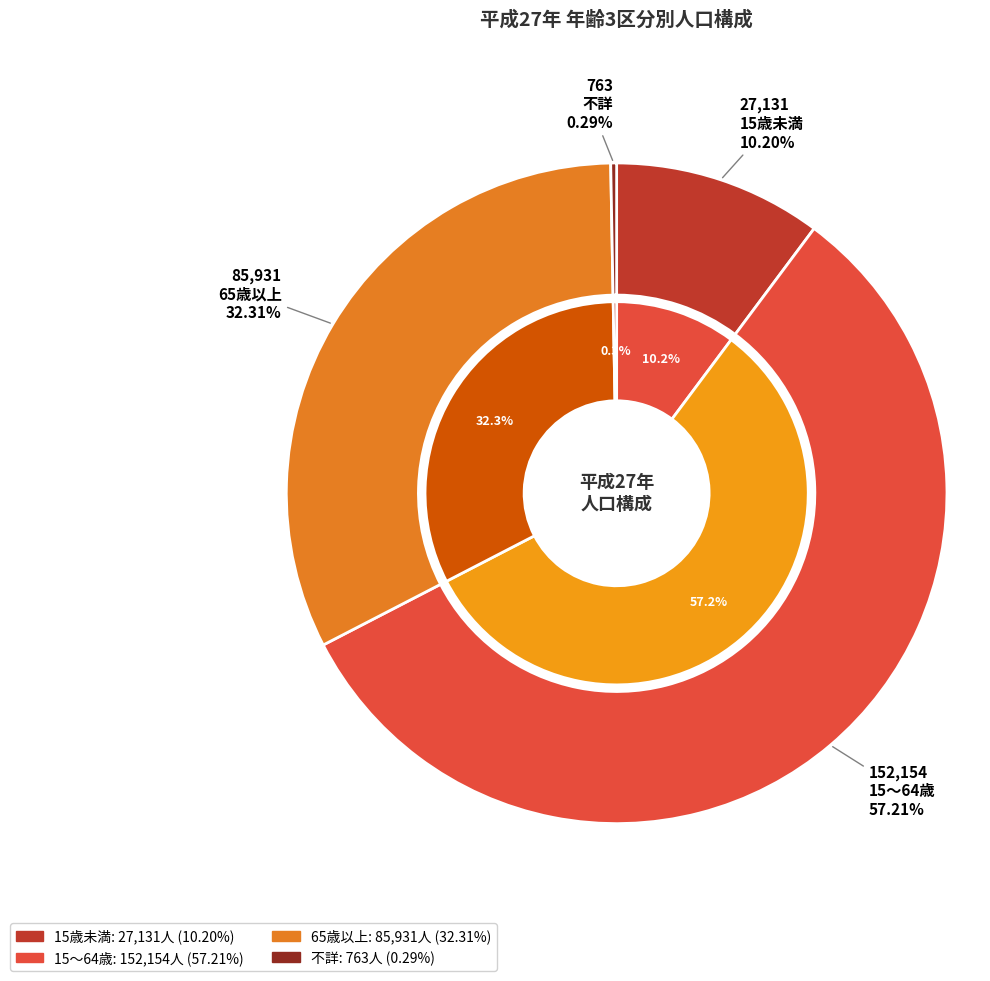

Which category accounts for the majority?

15～64歳